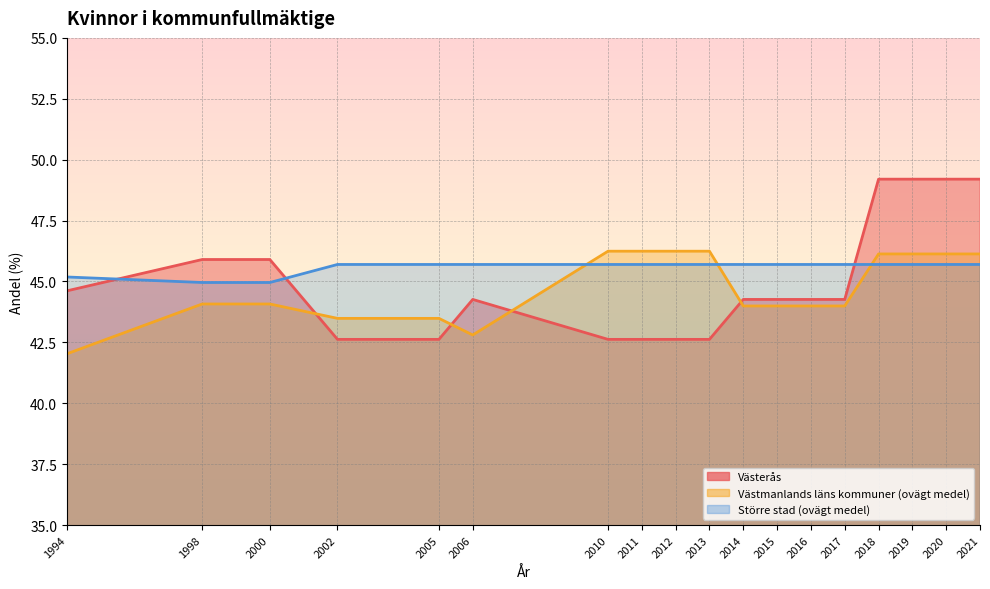

What is the maximum value for Västmanlands läns kommuner (ovägt medel)?

46.2